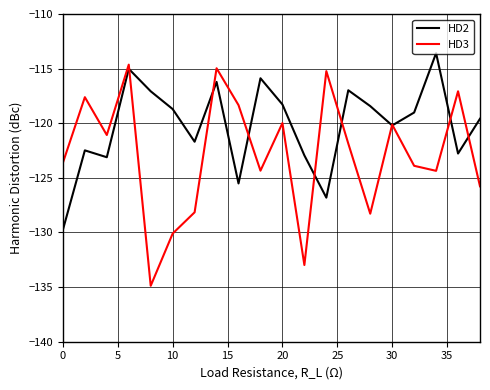

Which series ends up on top after the final intersection of HD2 and HD3?

HD2